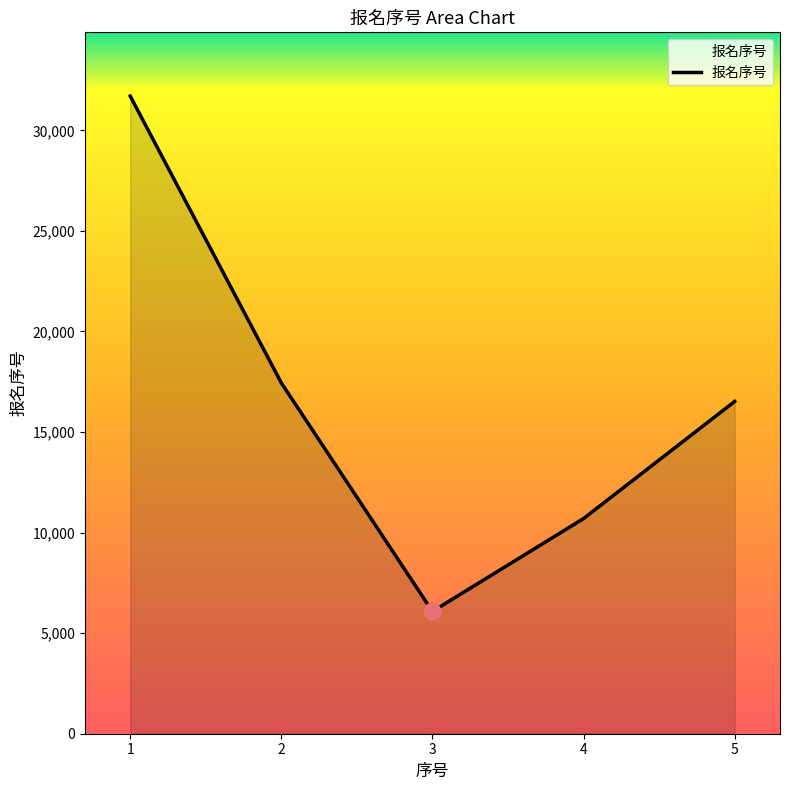

Where is the data nearest to the value 18890?

2